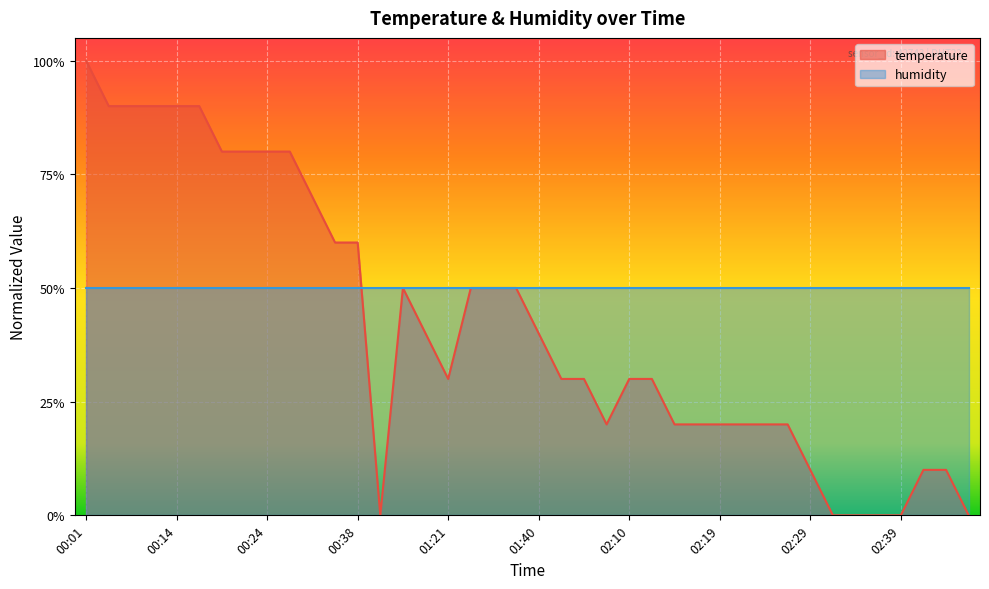

What is the greatest value displayed?

1.0